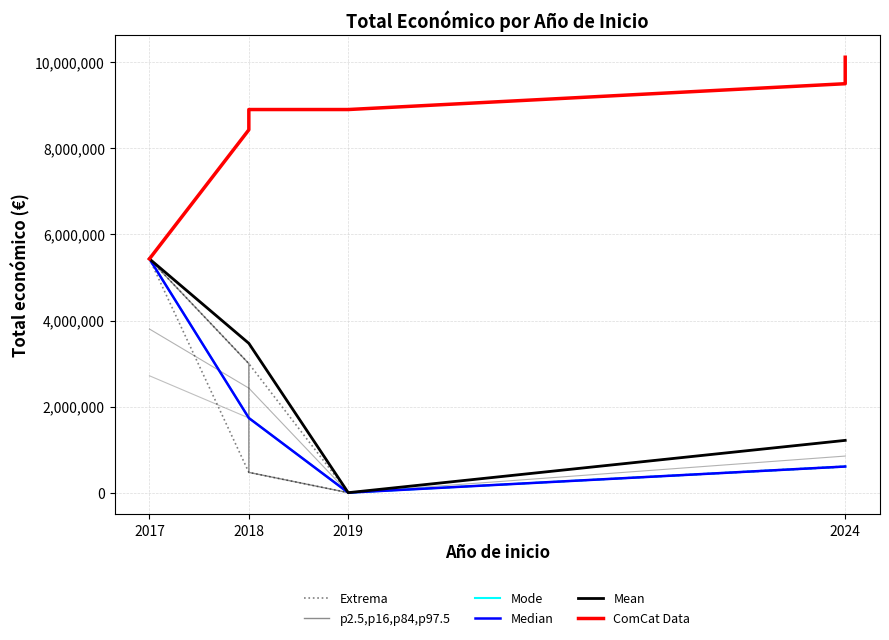

How many values exceed 615375?

2